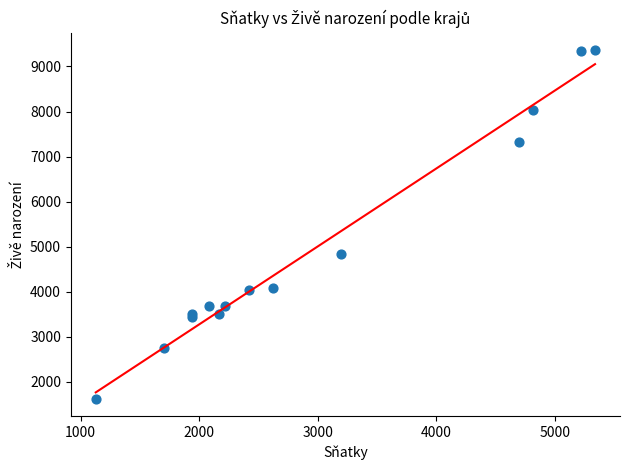

What Y value in the scatter plot is closest to 5497?

4837